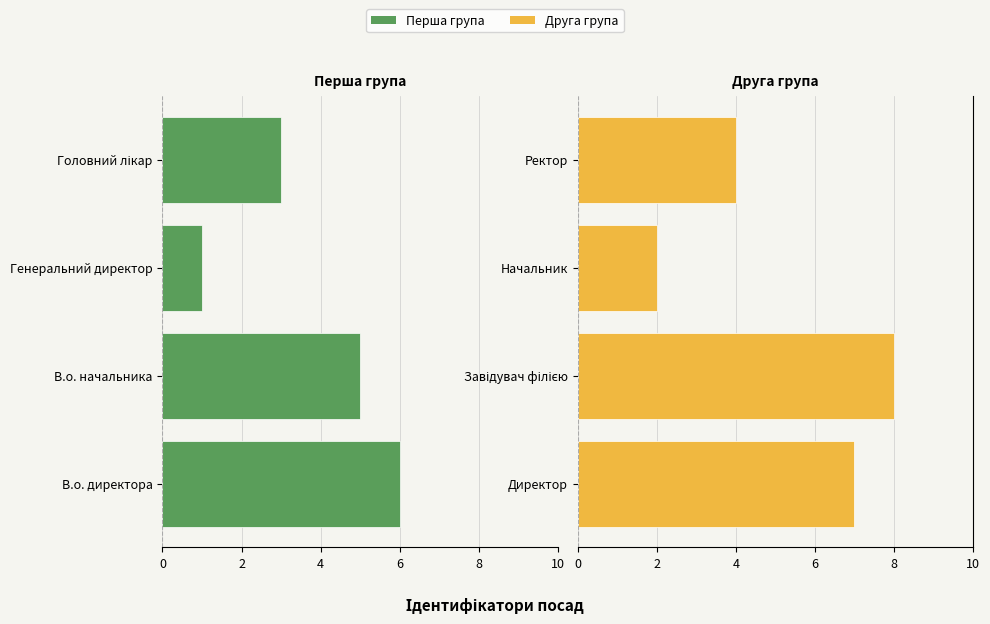

Count the number of categories in the chart.

4